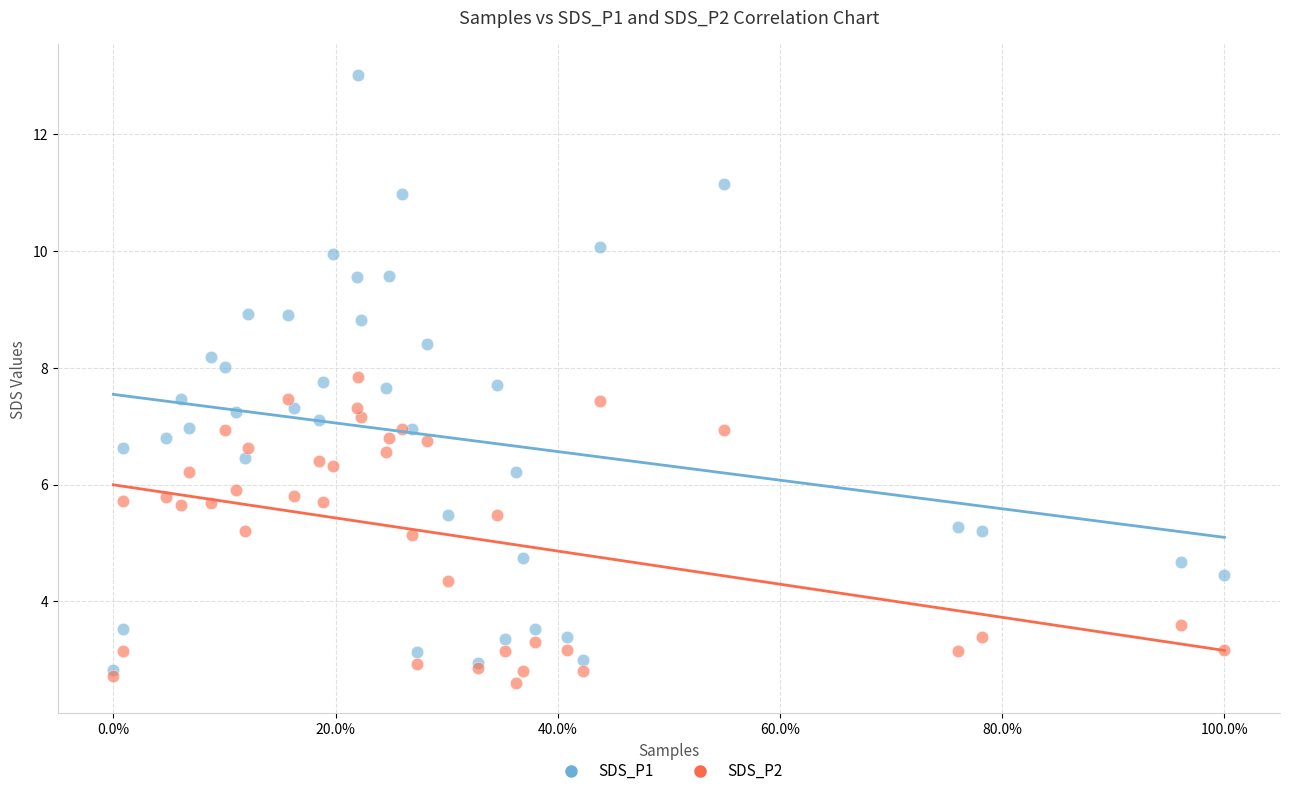

Which series contains the highest Y value?

SDS_P1